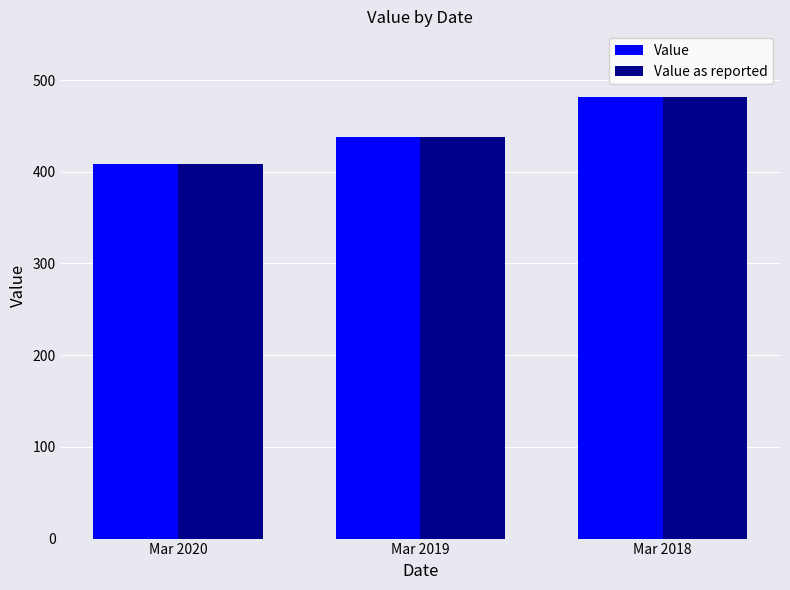

Rank the categories by Value value from highest to lowest.

Mar 2018, Mar 2019, Mar 2020